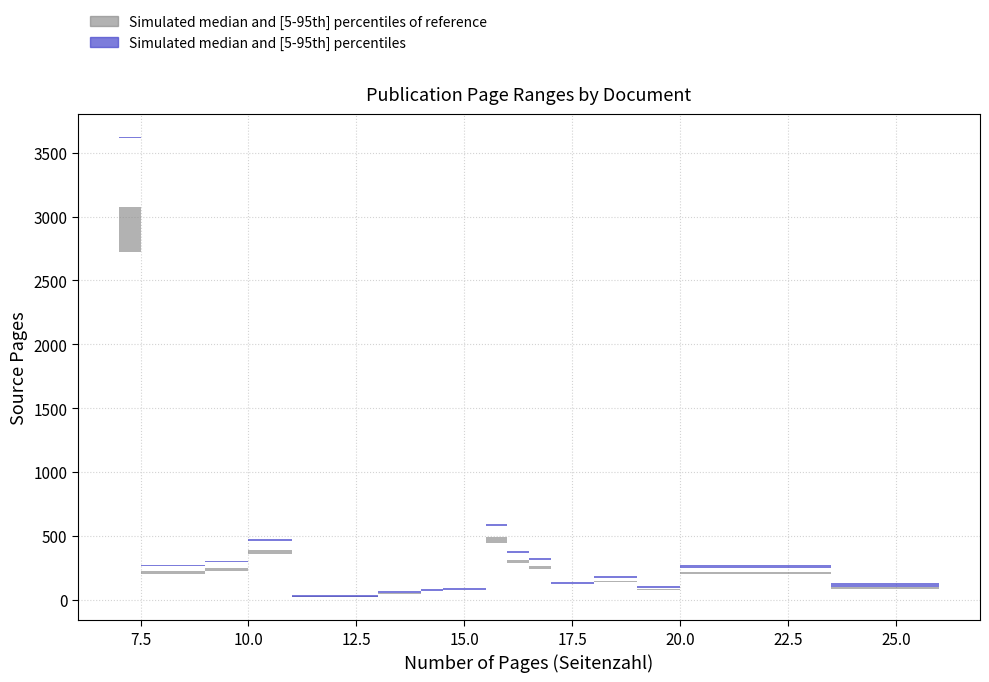

What is the label of the 19th point from the left?

18